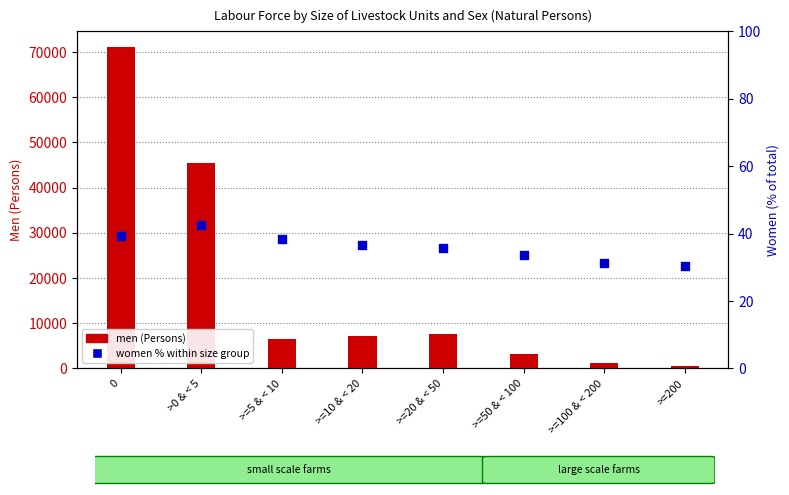

What is the total value across all series at 0?

71053.4